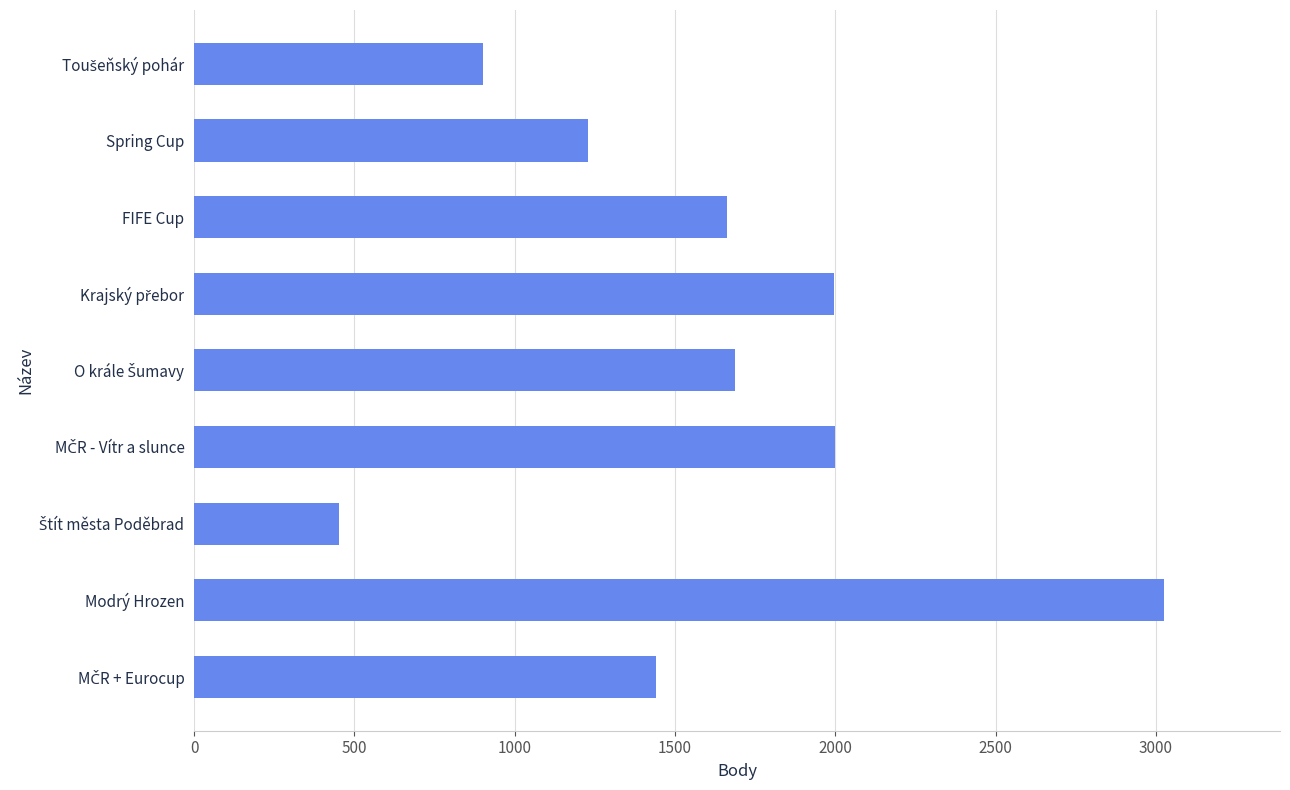

What is the approximate value at FIFE Cup?

1661